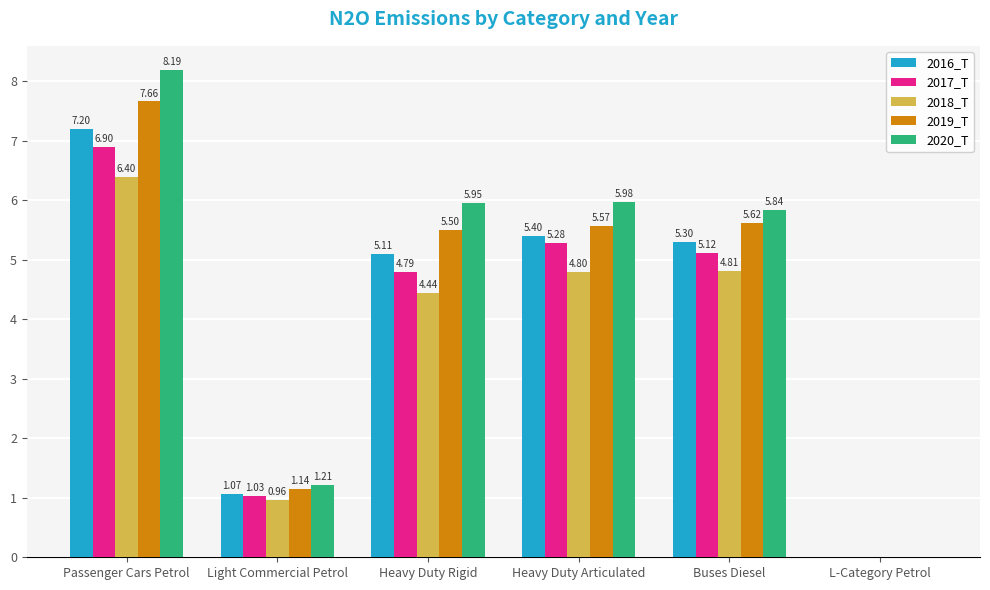

How many groups of bars are there?

6